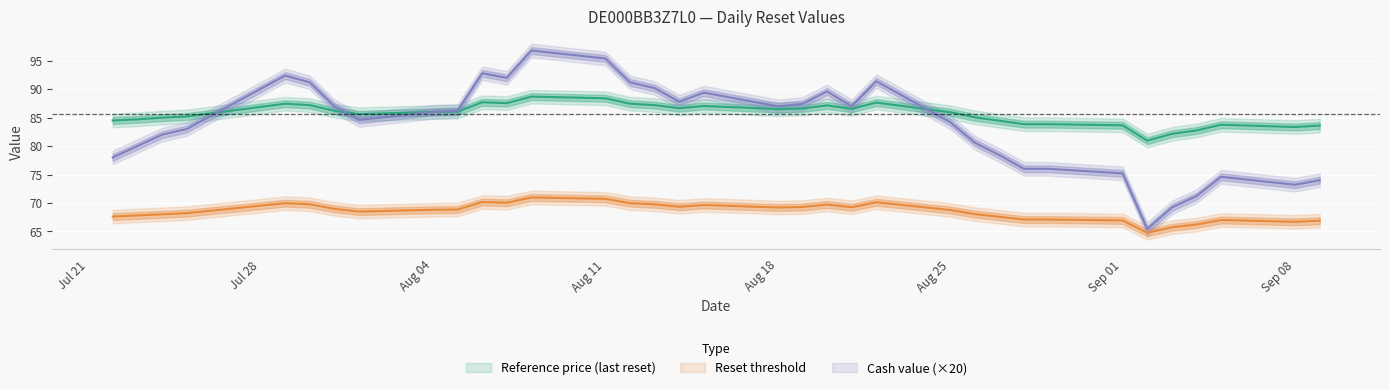

How many interior local valleys does the Reference price (last reset) series have?

7